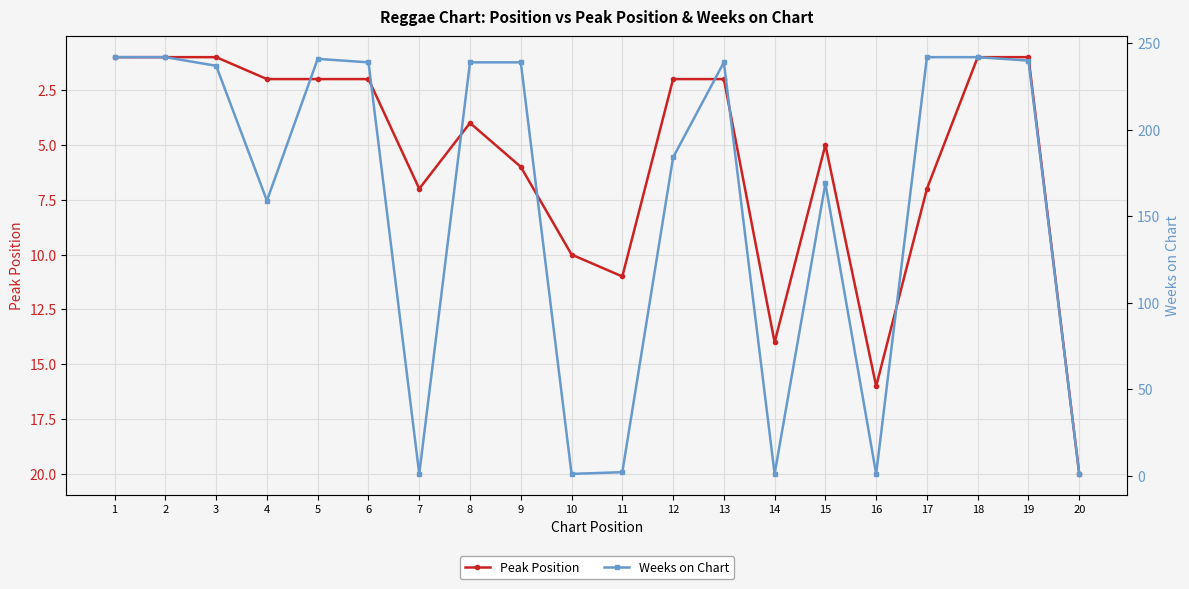

How many data points in Weeks on Chart are less than 239?

10